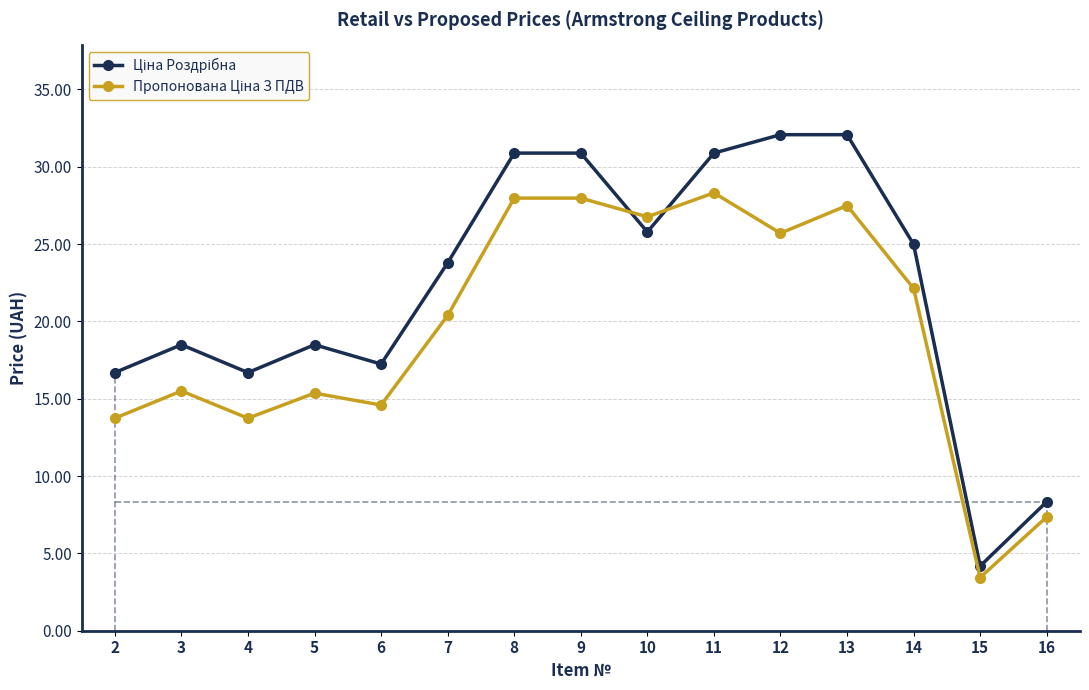

What is the total value across all series at 6?

31.8